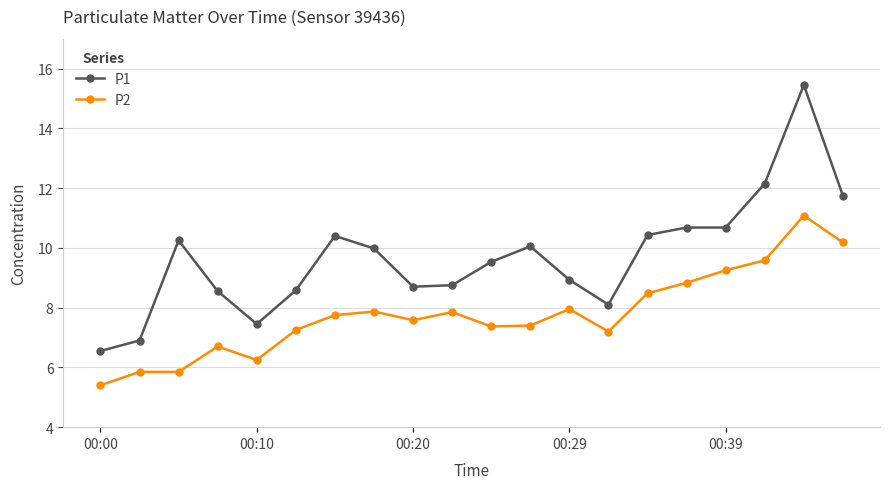

What is the minimum value shown in the chart?

5.4